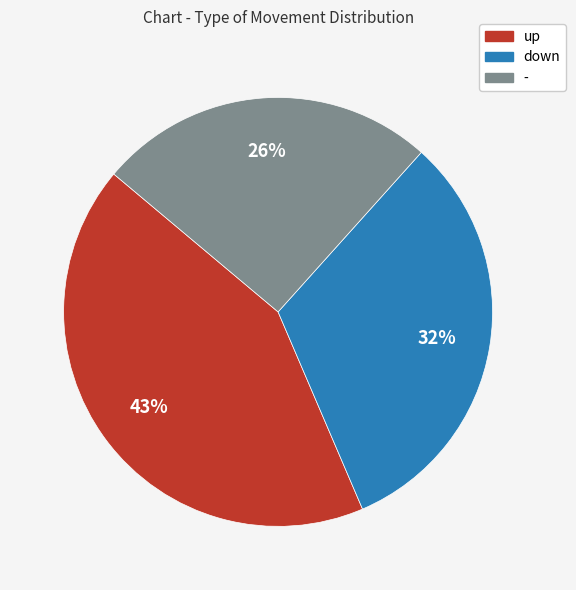

Is there any slice that represents more than half of the pie?

No